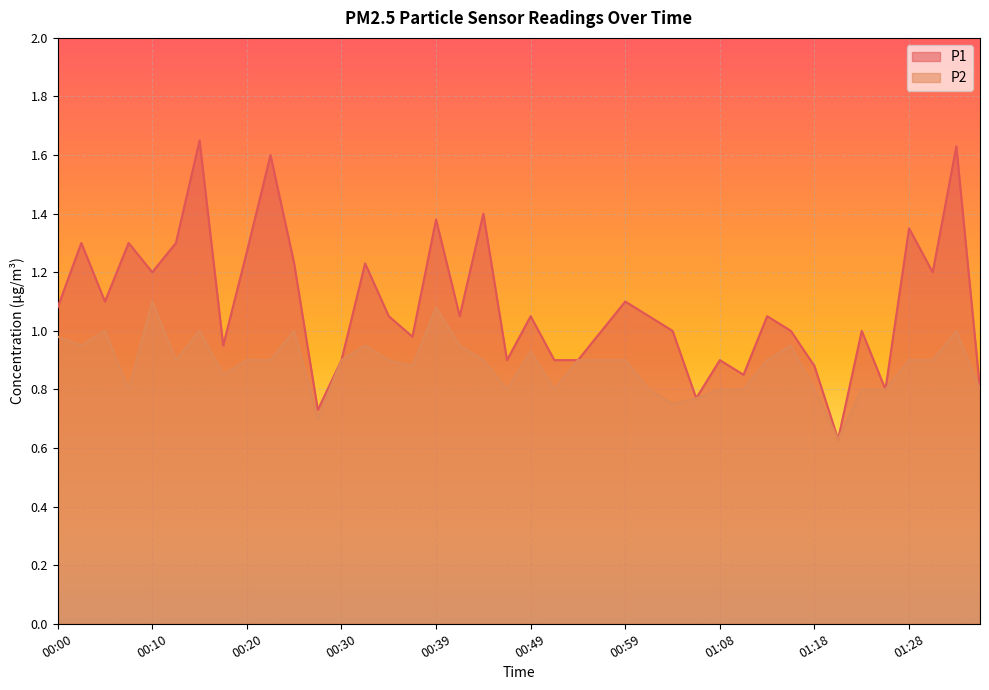

What is the minimum value shown in the chart?

0.6